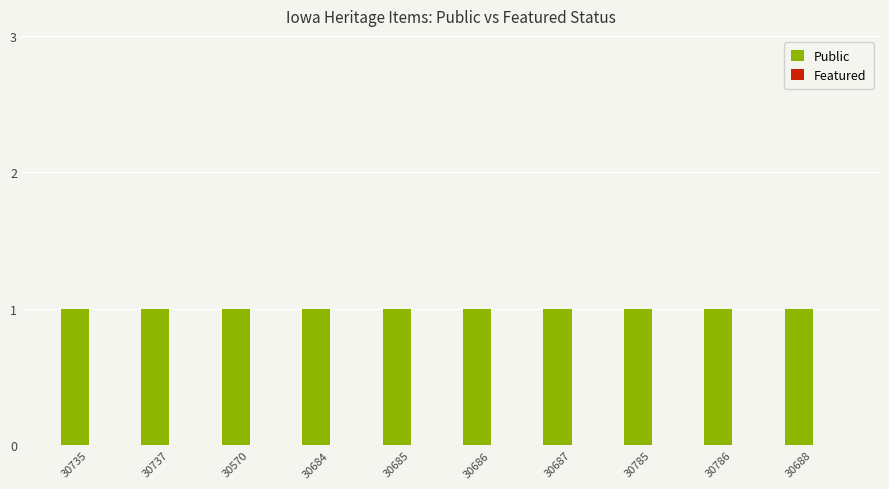

The Public series shows 1 at 30688. True or false?

True